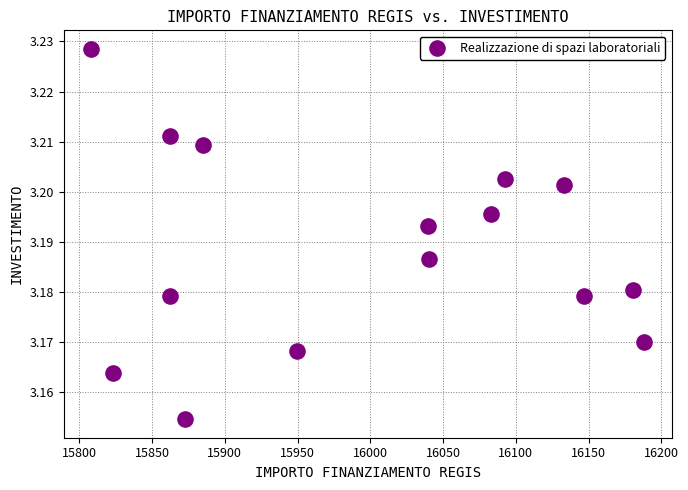

What is the range of X values (max minus min)?

379.7